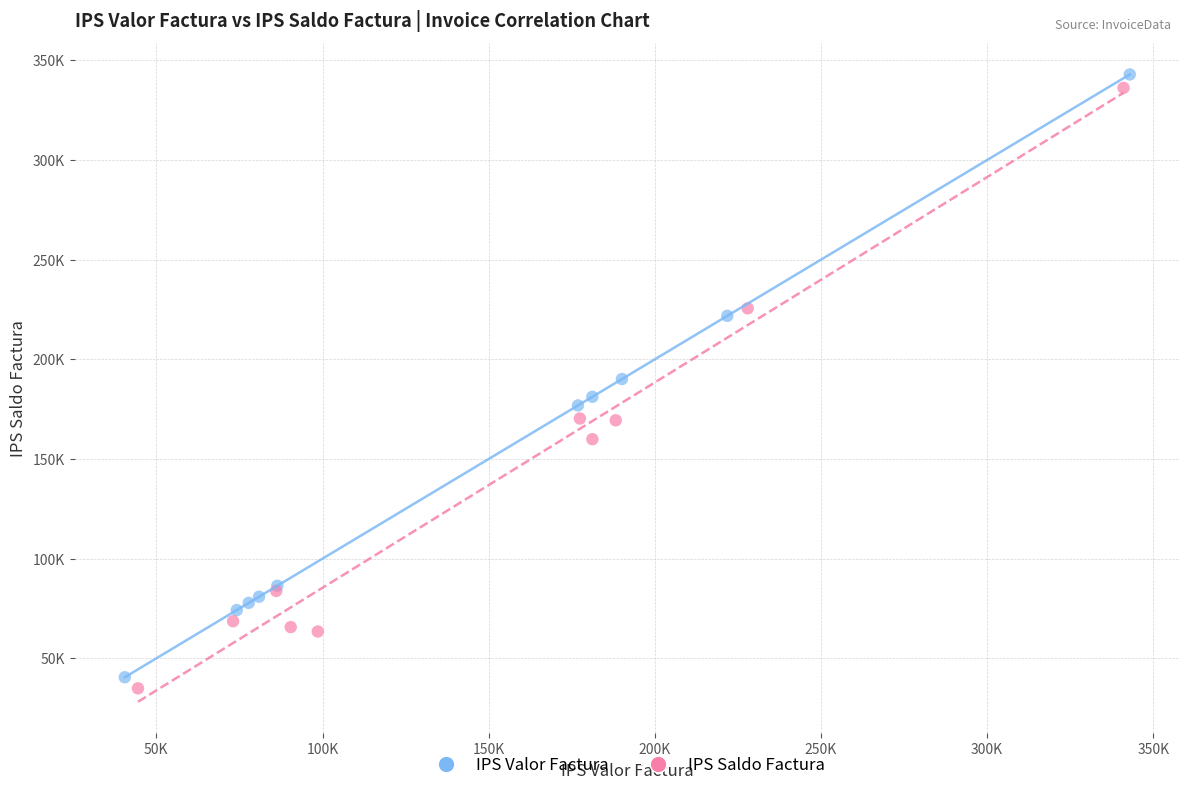

What are all the series names shown in the legend?

IPS Valor Factura, IPS Saldo Factura